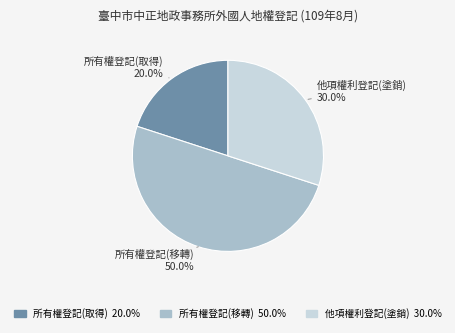

Is there a majority slice in this chart?

Yes